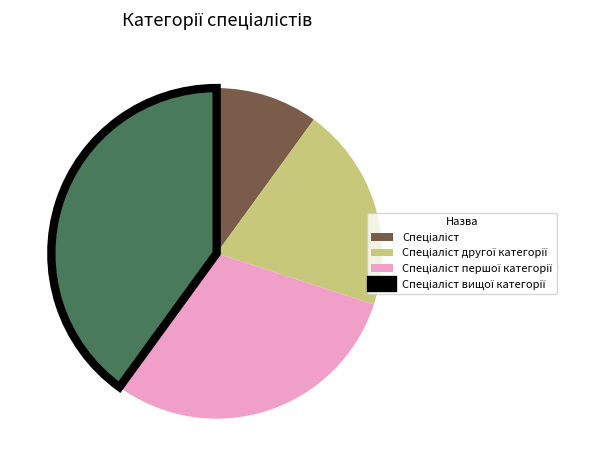

How many segments does this pie chart have?

4